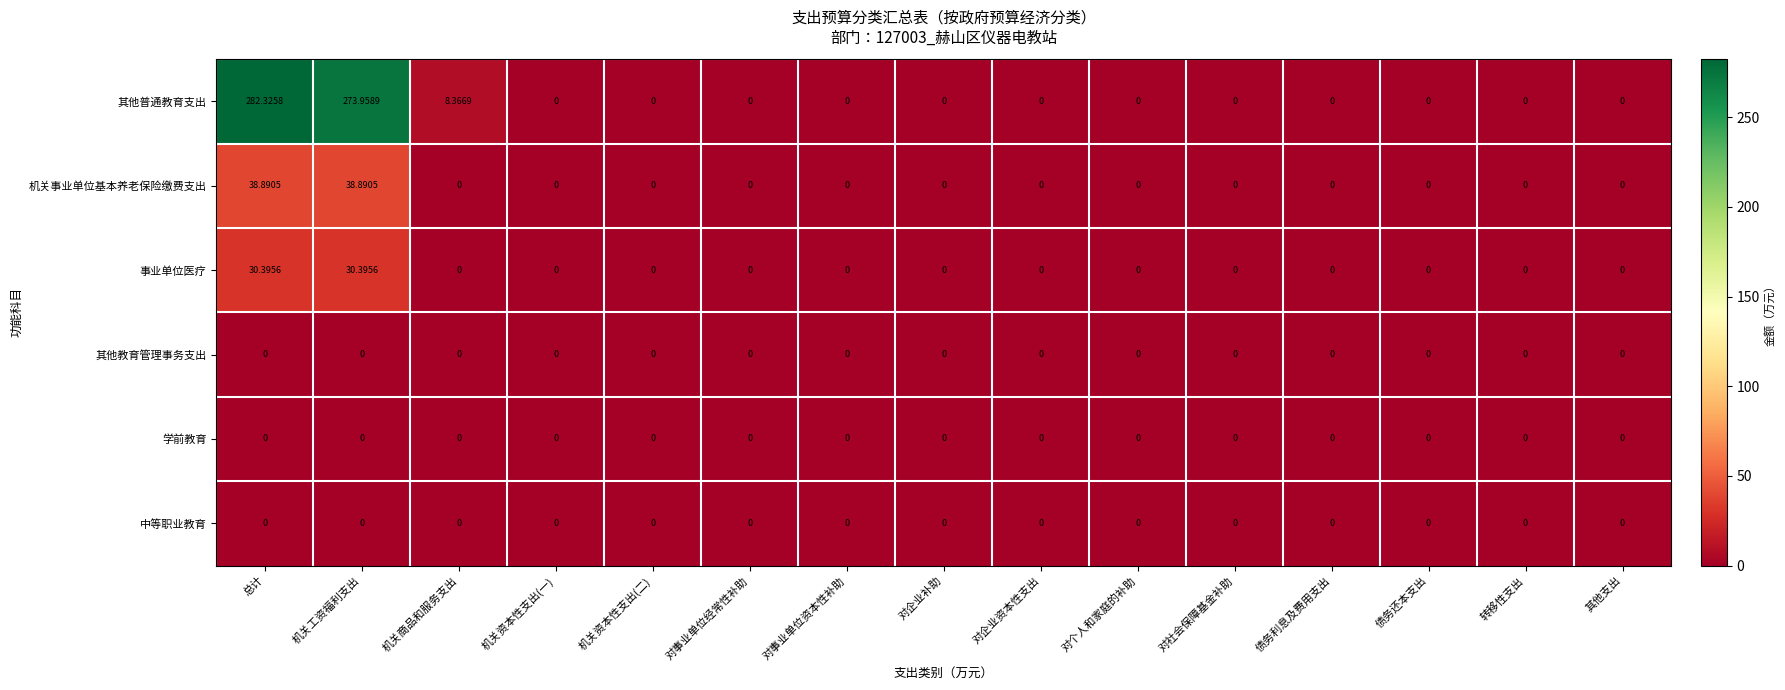

At which category is the sum across all series the highest?

总计